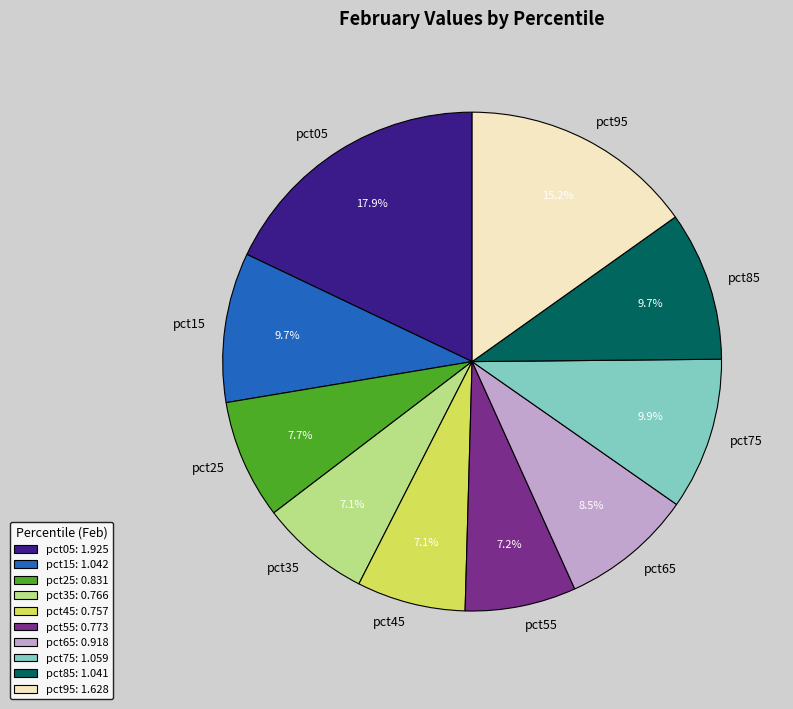

Between pct65 and pct75, which is larger?

pct75